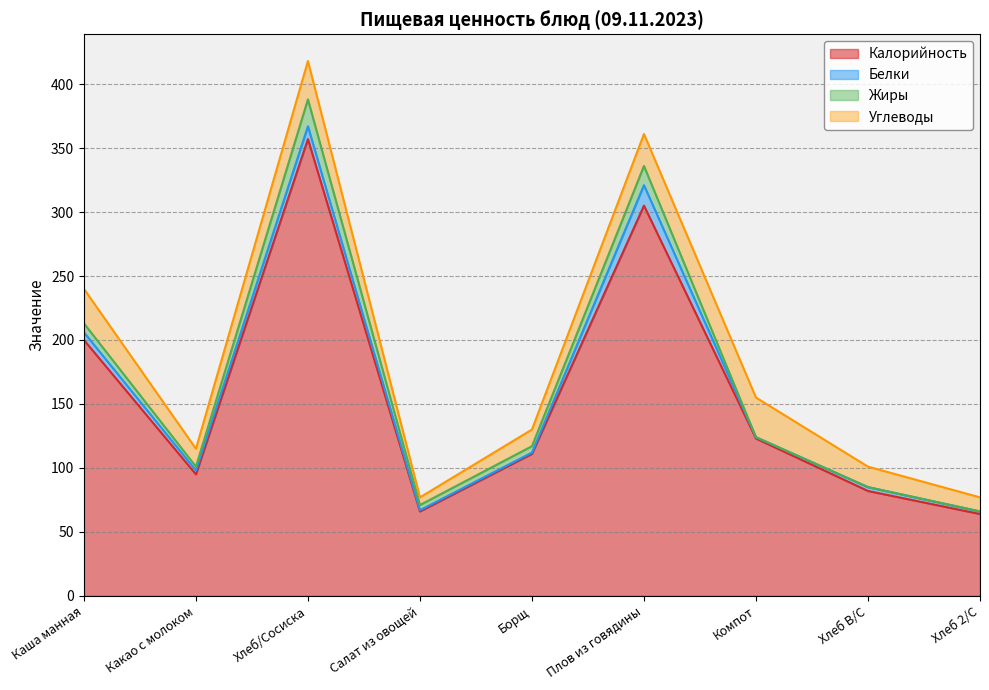

At which category is the sum across all series the highest?

Хлеб/Сосиска